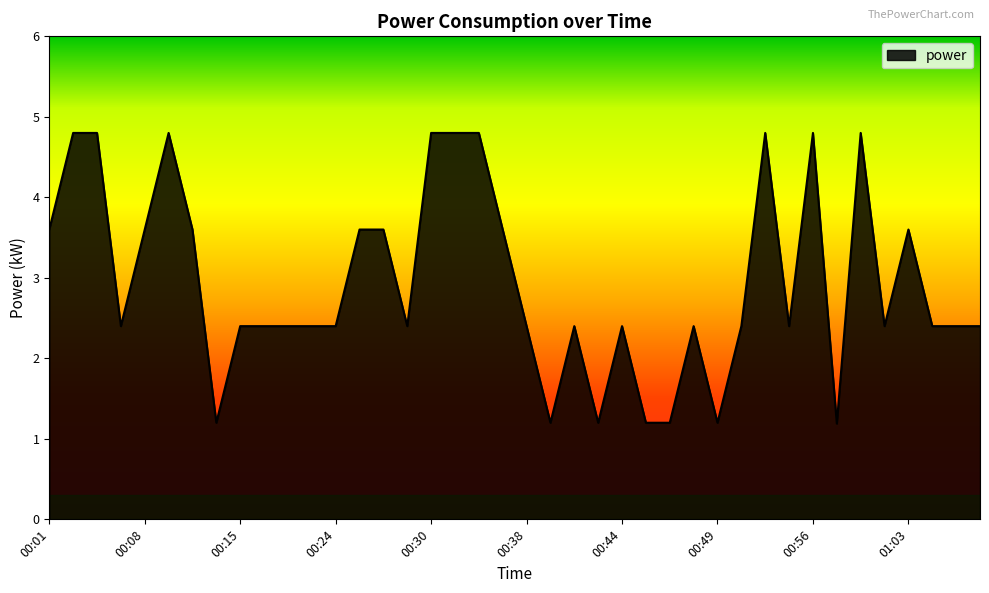

What is the difference between the maximum and minimum values?

3.6